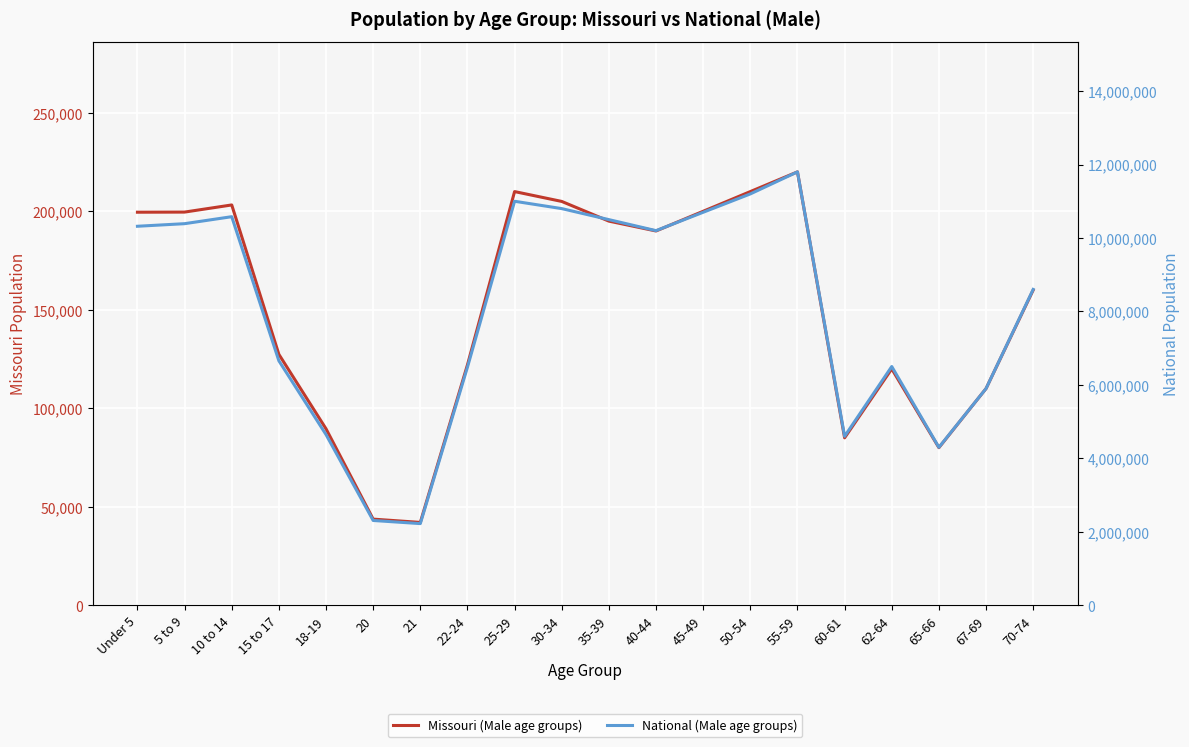

How many lines are shown in the chart?

2